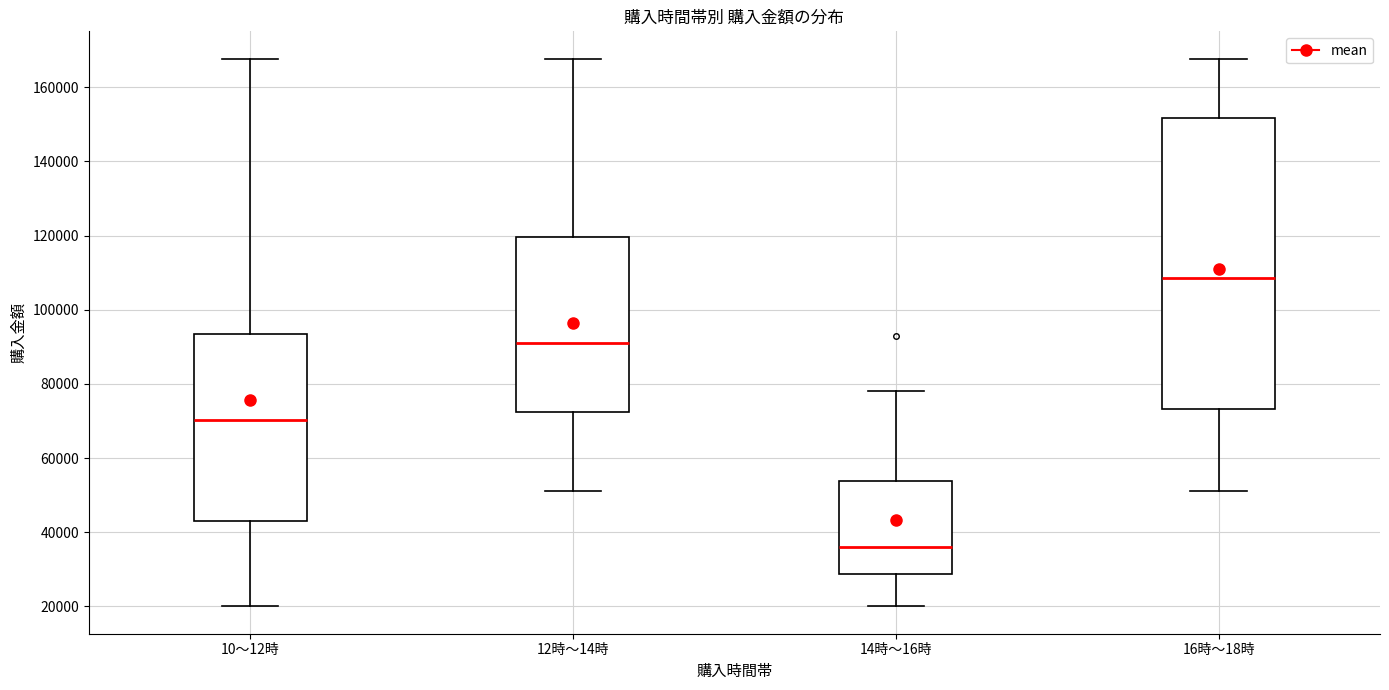

Reading left to right, read every box against the y-axis: the position of its median line, the range the box covers, and the ends of its whiskers. The values are not printed on the chart, so give them approximately, as read against the axis.

10～12時: median 70000, box 44000 to 94000, whiskers 20000 to 168000
12時～14時: median 92000, box 72000 to 120000, whiskers 52000 to 168000
14時～16時: median 36000, box 28000 to 54000, whiskers 20000 to 78000
16時～18時: median 108000, box 74000 to 152000, whiskers 52000 to 168000